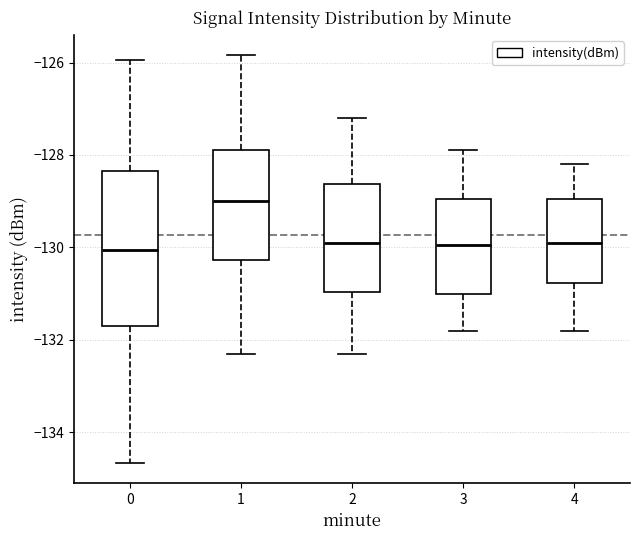

Reading left to right, transcribe this box plot: for each box, give where its median line is, the range the box spans, and where its two whiskers end, as read against the y-axis. The values are not printed on the chart, so give them approximately, as read against the axis.

0: median -130.0, box -131.8 to -128.4, whiskers -134.6 to -126.0
1: median -129.0, box -130.2 to -128.0, whiskers -132.4 to -125.8
2: median -129.8, box -131.0 to -128.6, whiskers -132.2 to -127.2
3: median -130.0, box -131.0 to -129.0, whiskers -131.8 to -127.8
4: median -129.8, box -130.8 to -129.0, whiskers -131.8 to -128.2